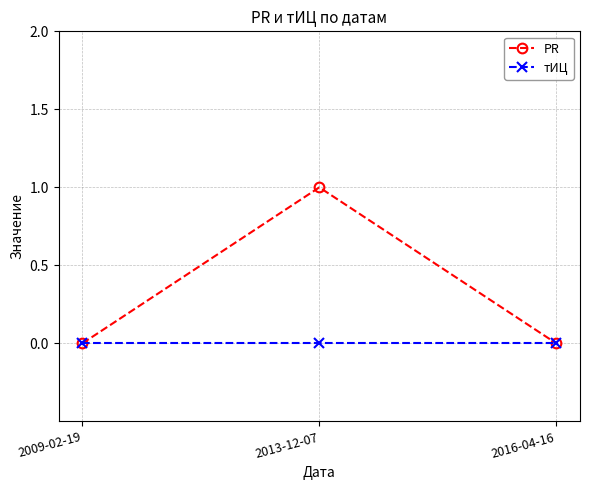

What are all the series names shown in the legend?

PR, тИЦ